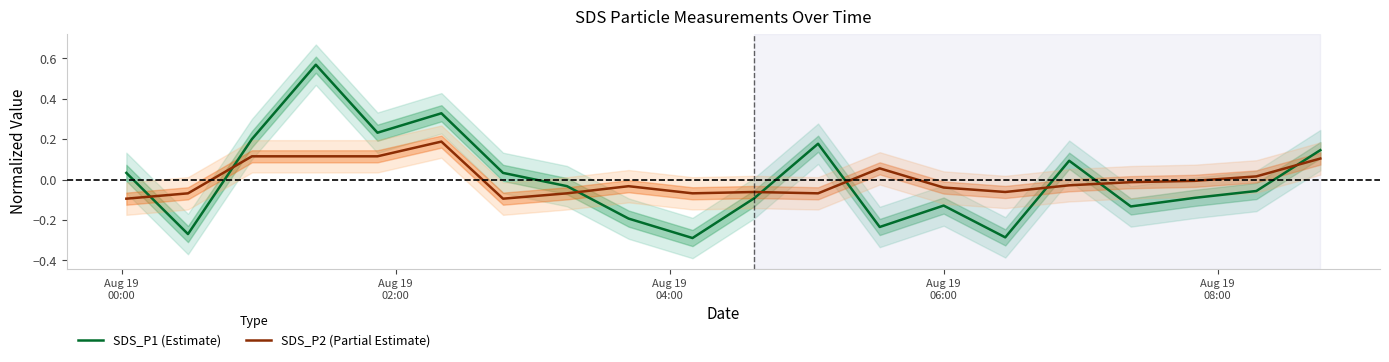

How many intersections are there between SDS_P1 (Estimate) and SDS_P2 (Partial Estimate)?

8